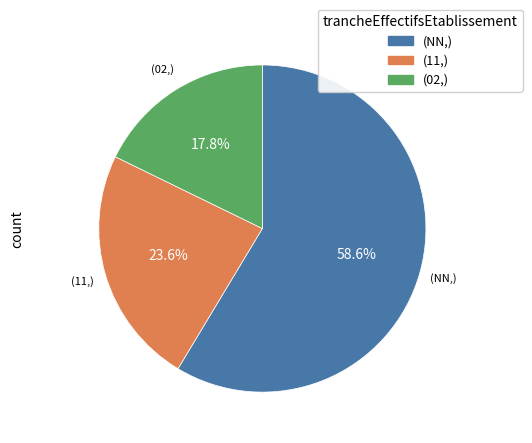

Is there any slice that represents more than half of the pie?

Yes